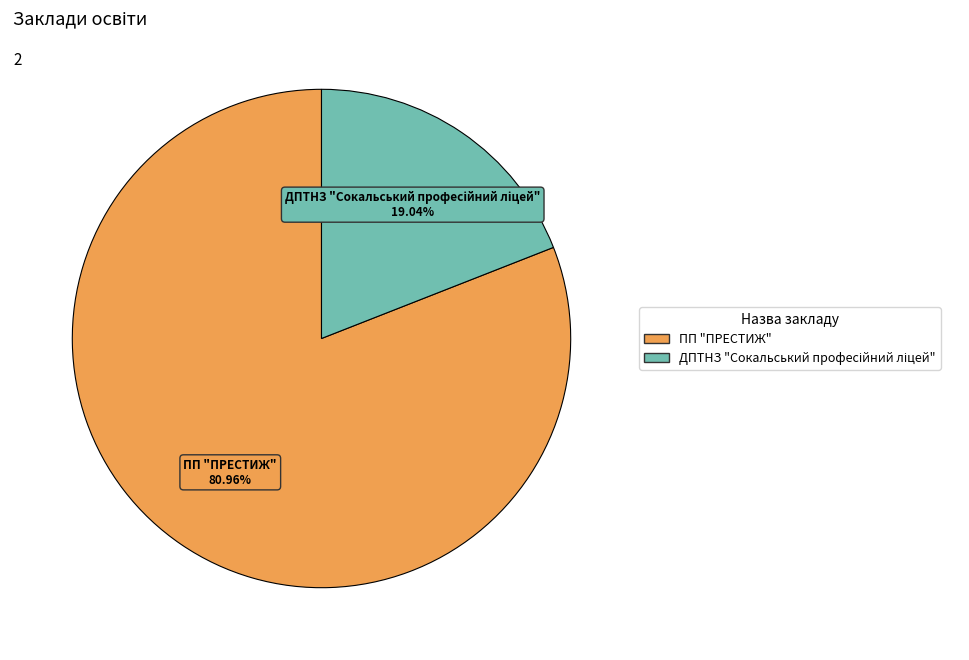

Which slice is the largest?

ПП "ПРЕСТИЖ"